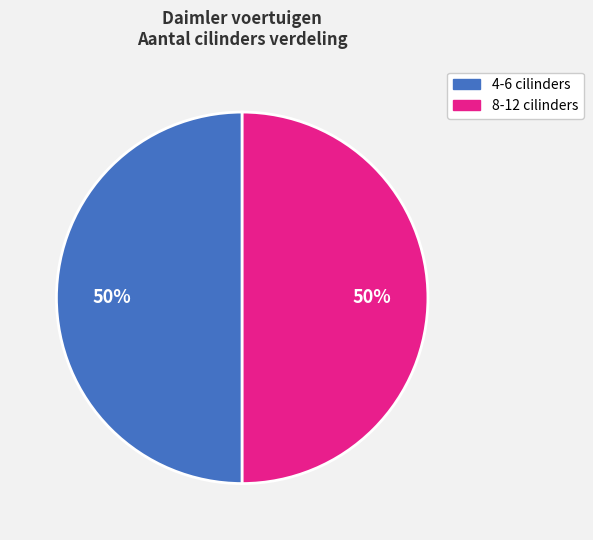

To the nearest percent, what is the average slice percentage?

50%